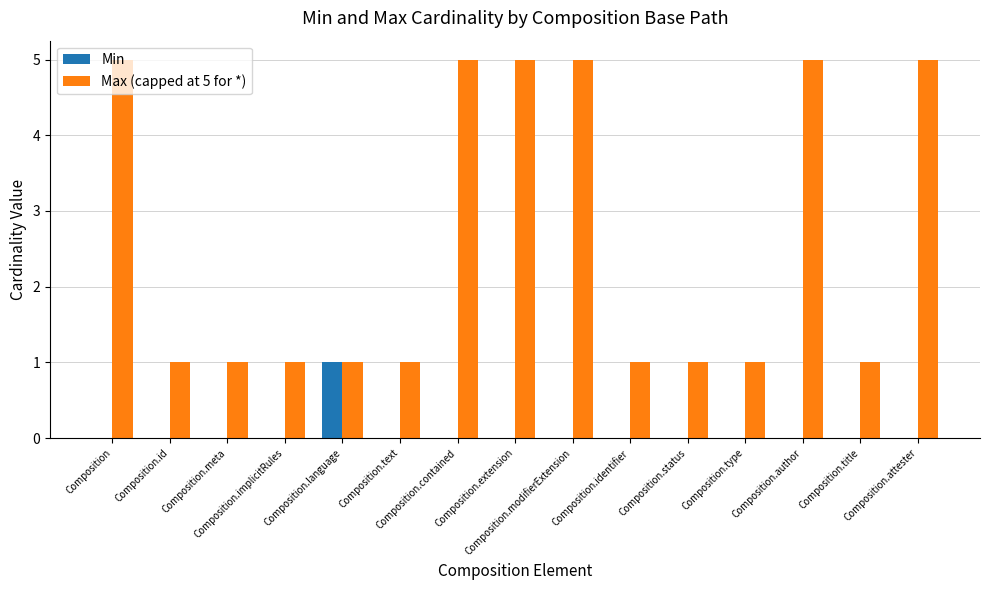

What is the greatest value displayed?

5